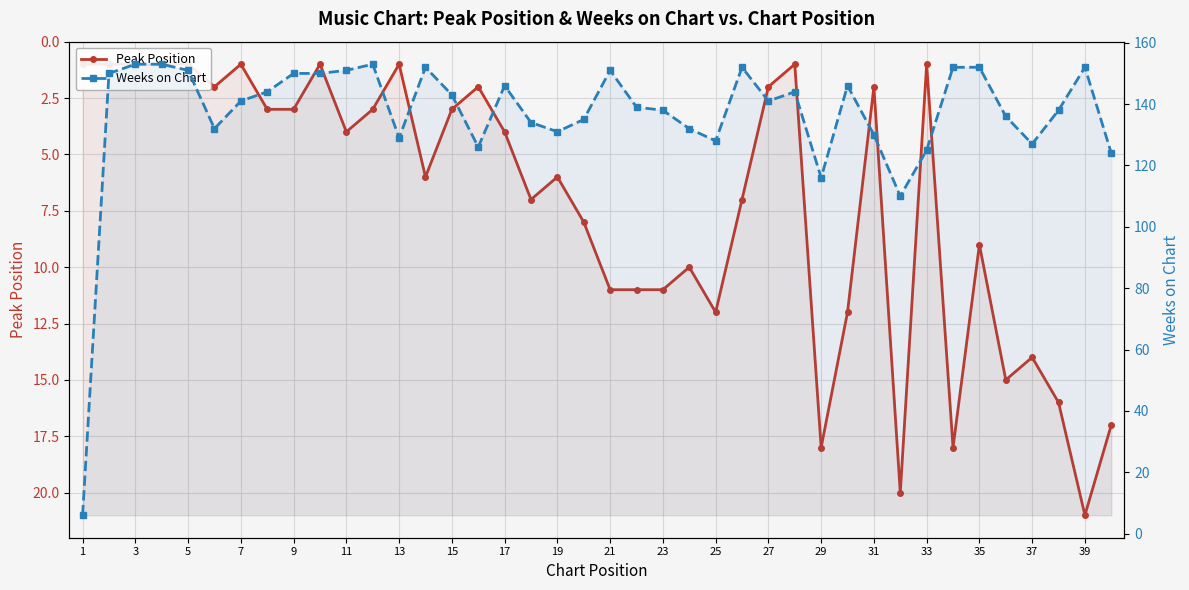

What is the greatest value displayed?

153